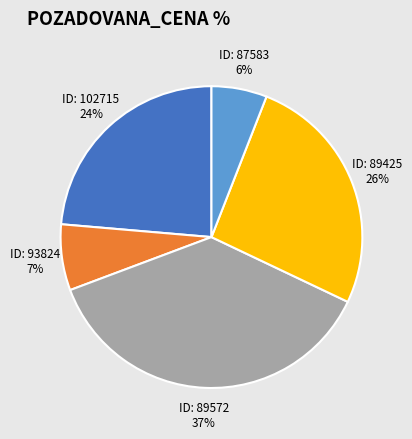

To the nearest percent, what is the difference between the ID: 87583 6% and ID: 89572 37% slice percentages?

31%